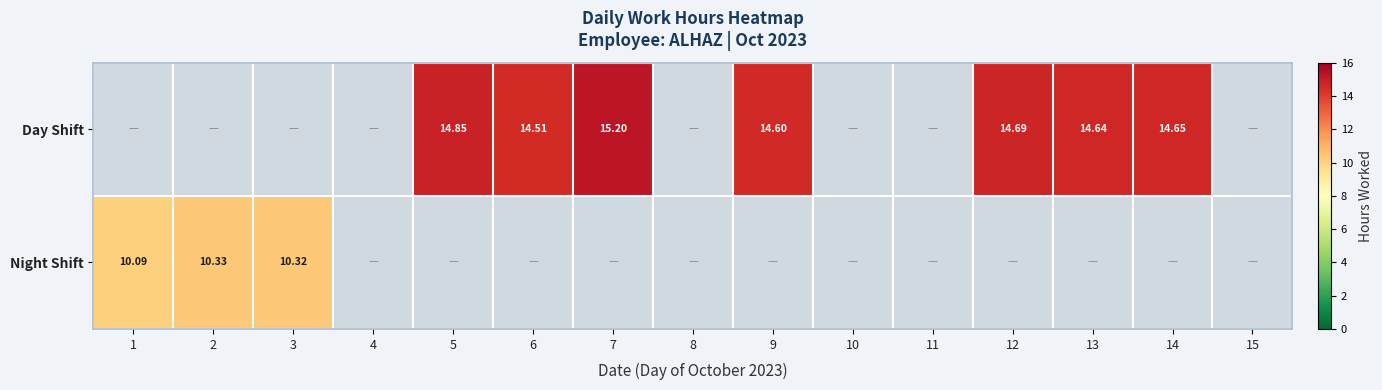

Where is Night Shift nearest to the value 10?

1